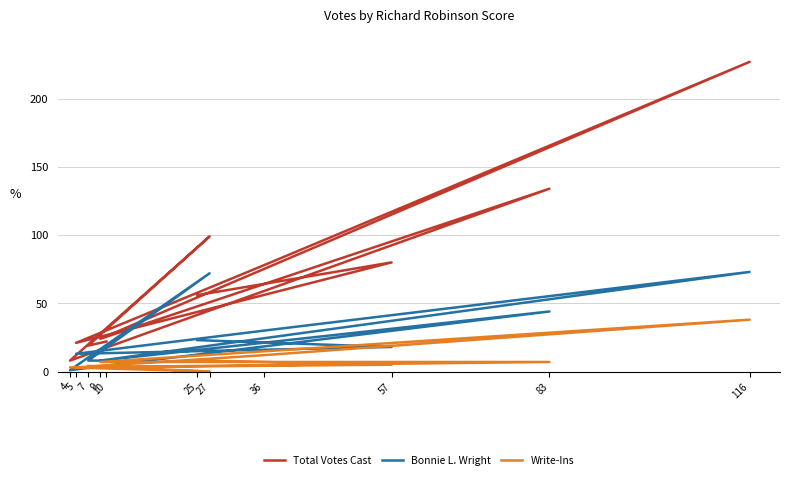

True or false: Total Votes Cast and Bonnie L. Wright cross at least once.

False